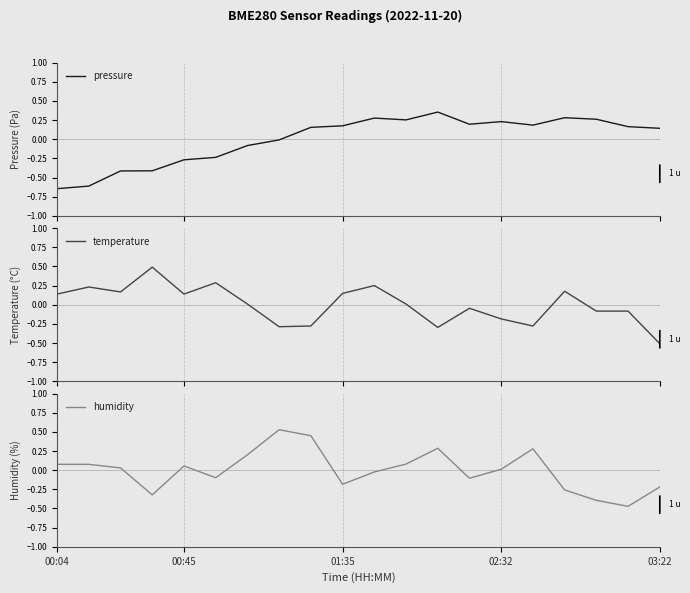

What is the value of the temperature point at the 17th from the left?

0.2